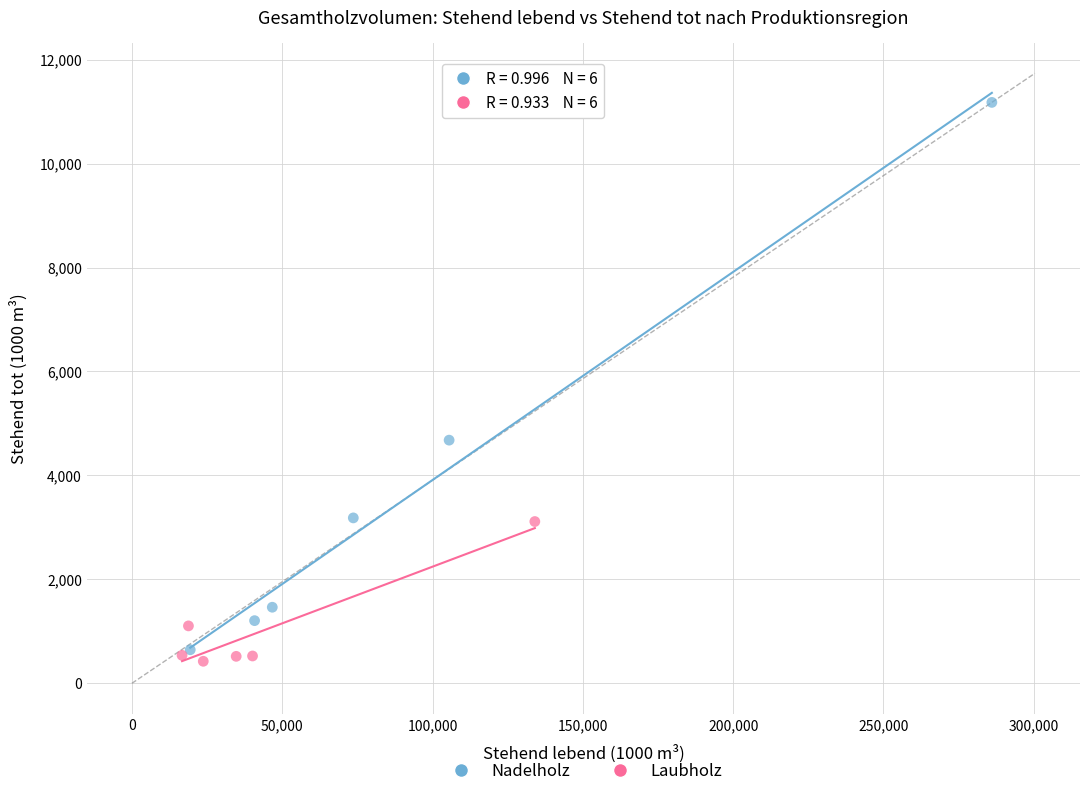

Which series has the largest Y range (max minus min)?

Nadelholz